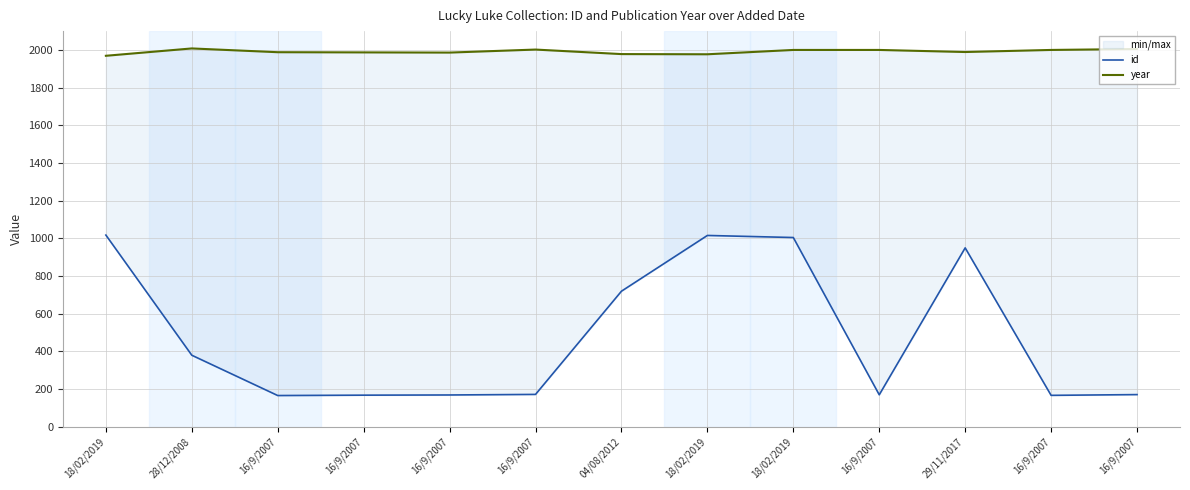

What is the lowest value of the year series?

1969